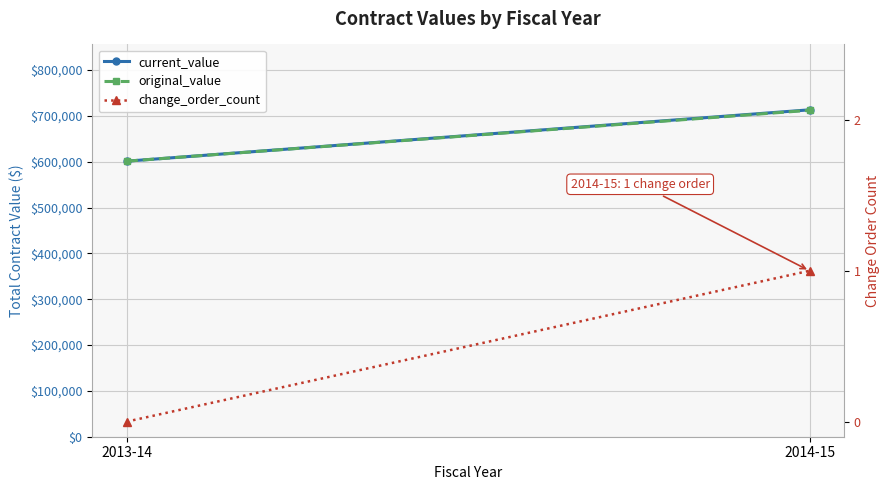

Which series has the largest total across all categories?

current_value